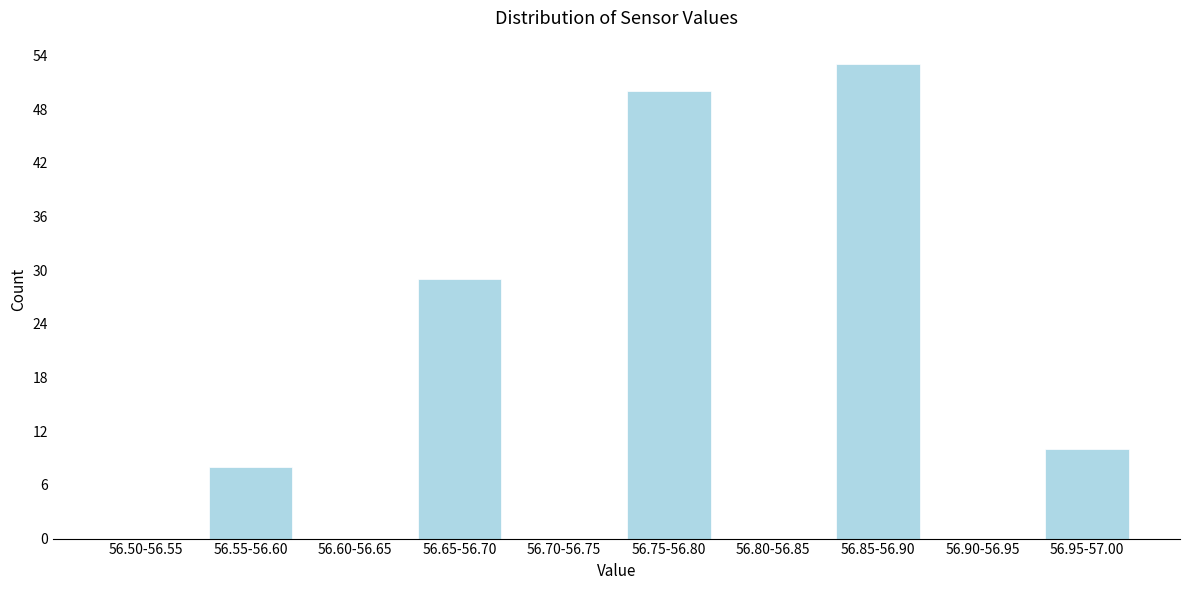

Reading left to right, extract all data points from this chart.

56.50-56.55=0	56.55-56.60=8	56.60-56.65=0	56.65-56.70=29	56.70-56.75=0	56.75-56.80=50	56.80-56.85=0	56.85-56.90=53	56.90-56.95=0	56.95-57.00=10